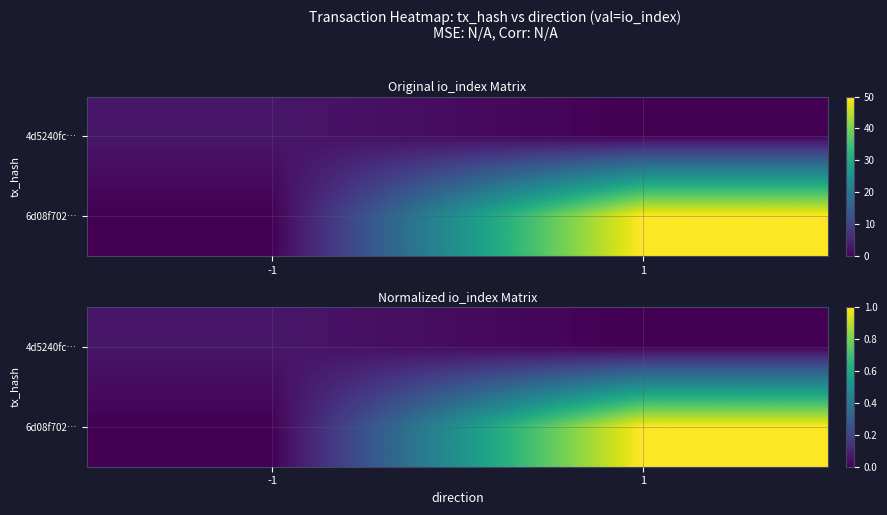

At which category does the chart reach its minimum across all series?

1